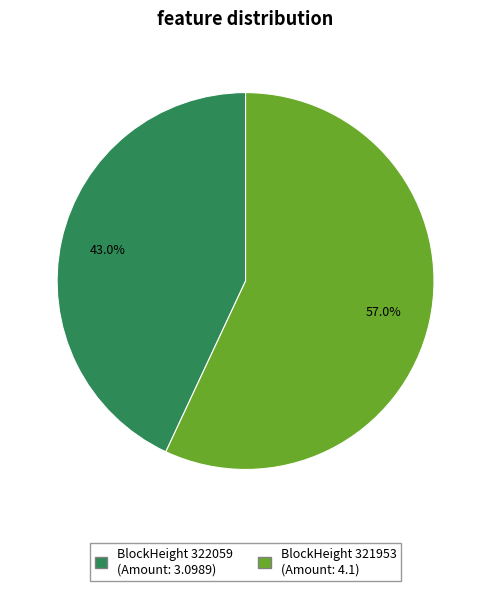

Does any single category account for the majority?

Yes